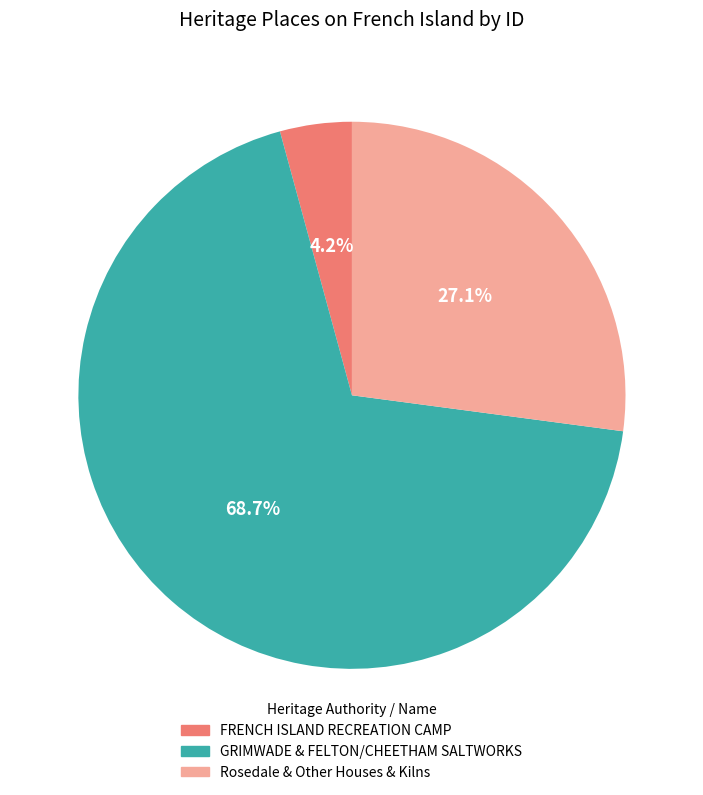

How much of the chart is everything except Rosedale & Other Houses & Kilns?

72.9%